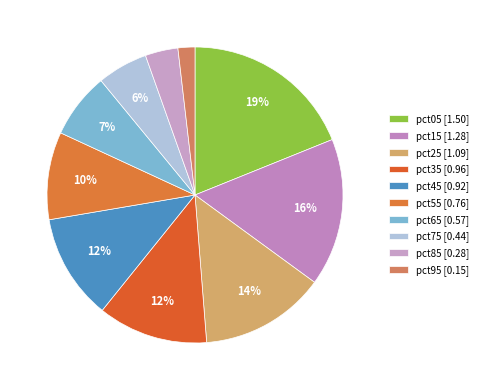

To the nearest percent, what percentage of the pie is pct45?

12%